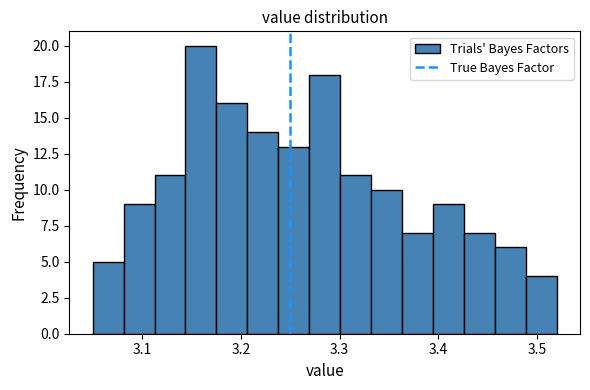

Read against the x-axis, roughly where is the centre of the tallest bar?

3.16